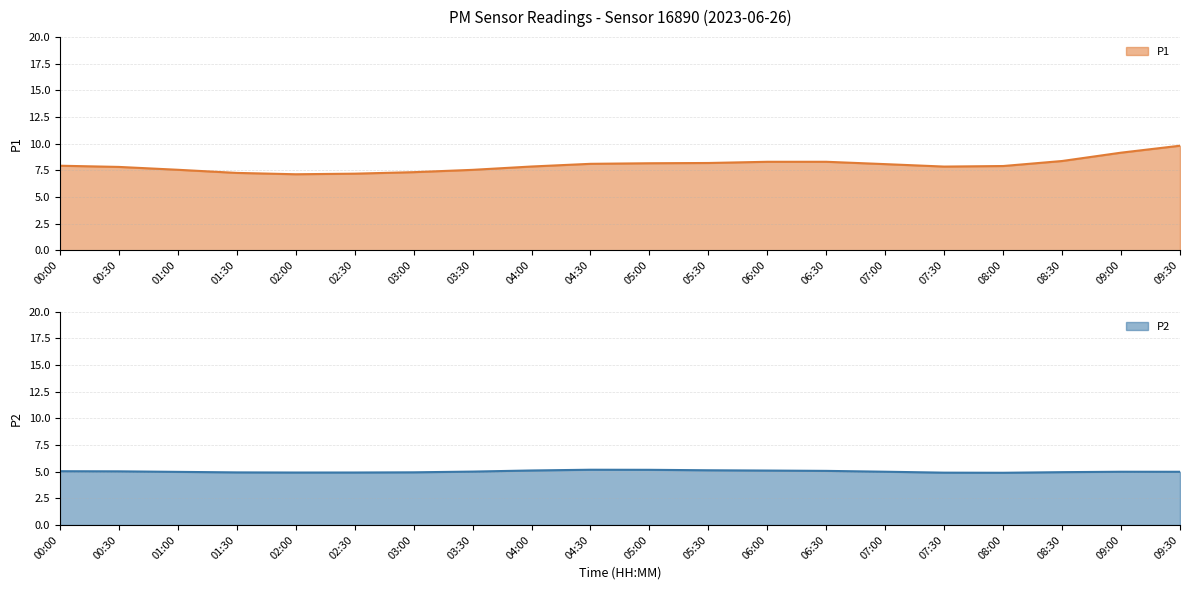

What is the maximum value for P1?

9.8